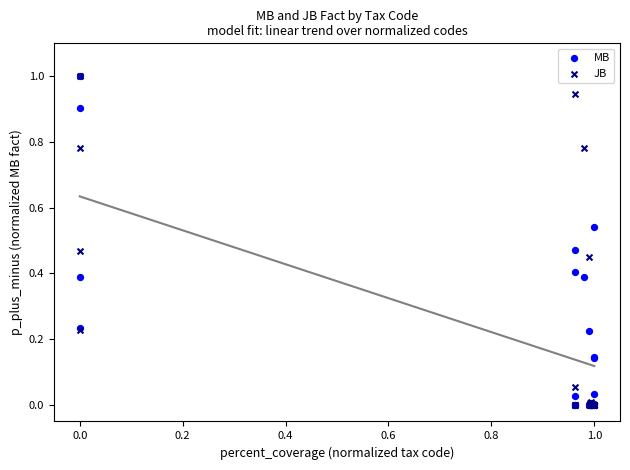

What are all the series names shown in the legend?

MB, JB